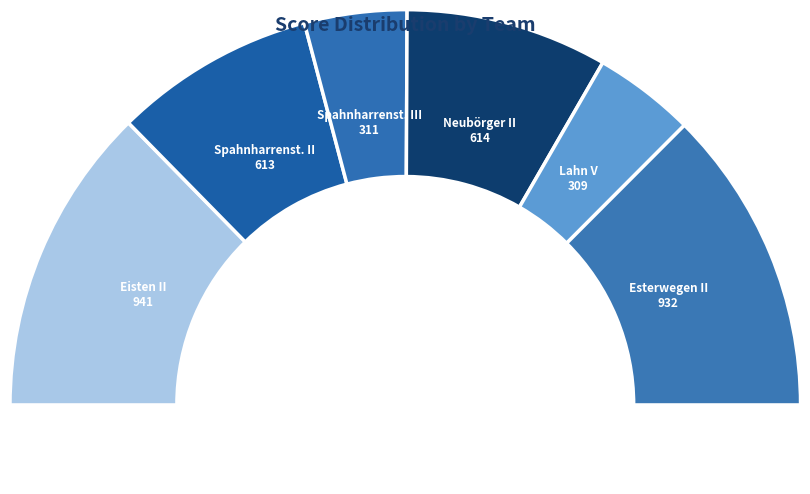

True or false: Spahnharrenst. II accounts for 10% of the total.

True